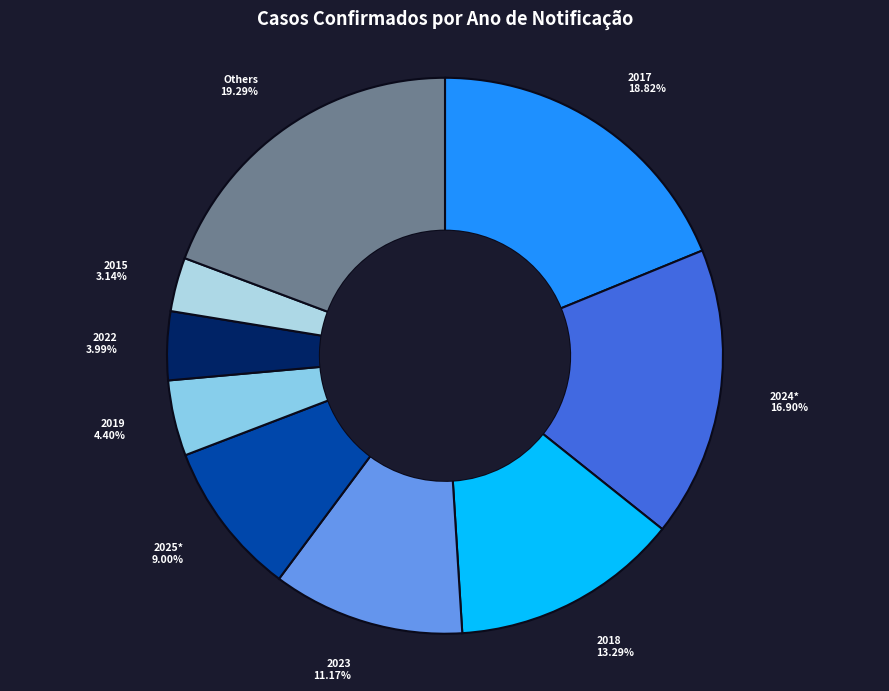

The 2023 slice represents 11% of the pie. True or false?

True